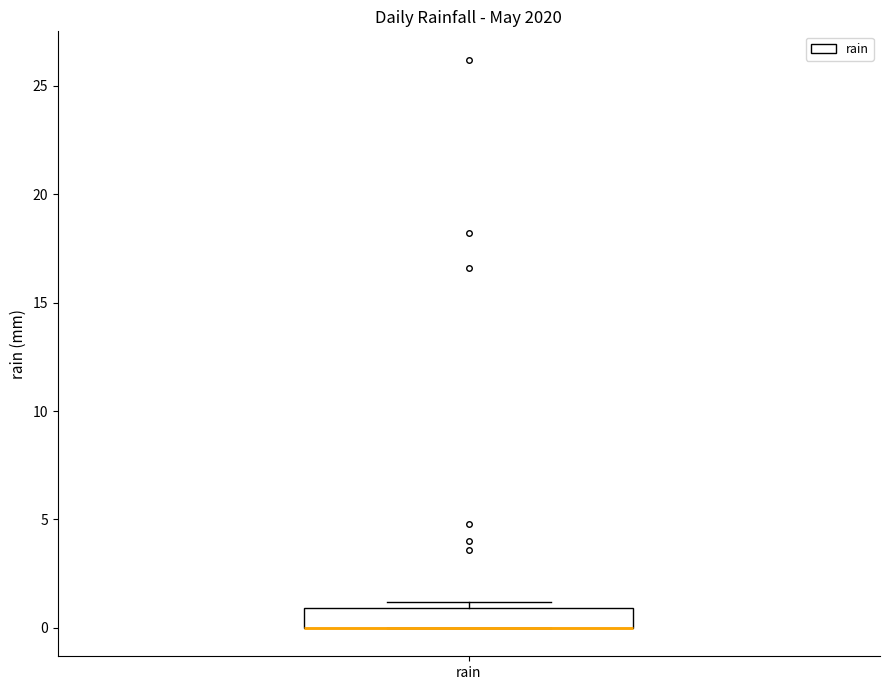

Where is the upper edge of the box for rain on the y-axis? The values are not printed on the chart, so give them approximately, as read against the axis.

1